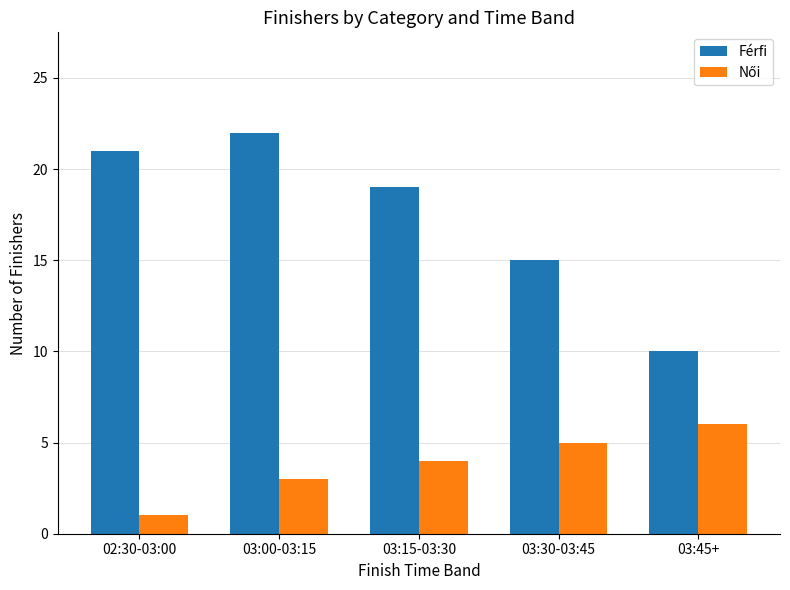

What is the spread (max minus min) of values at 03:15-03:30?

15